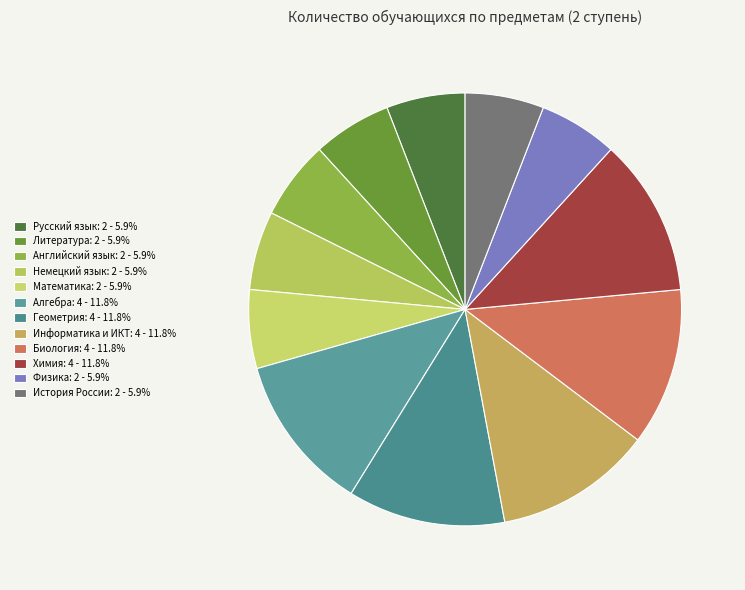

What is the ratio of the value at История России to the value at Биология?

0.5